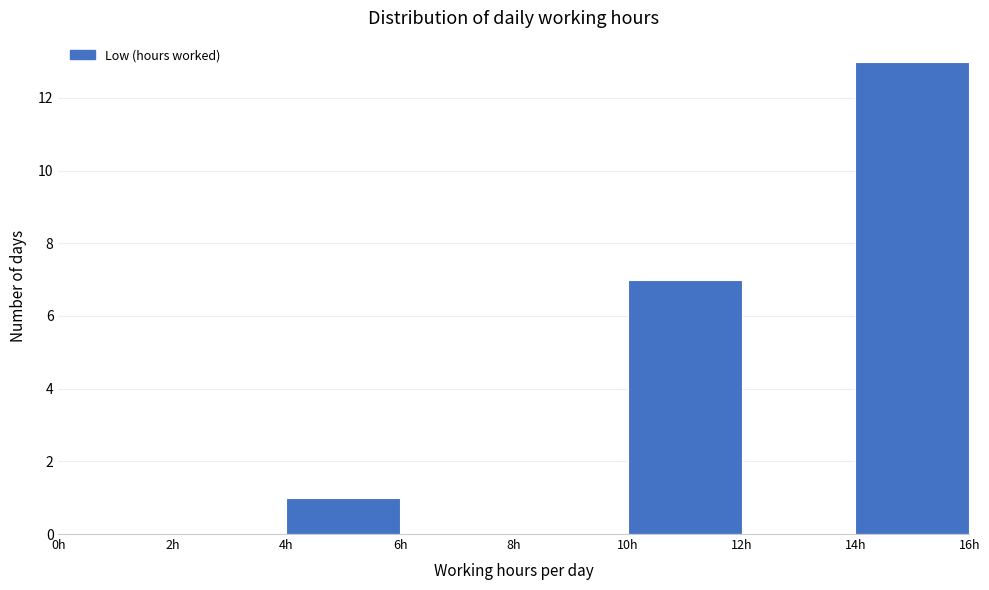

How tall is the bar that spans 14 to 16 on the x-axis? The values are not printed on the chart, so give them approximately, as read against the axis.

13